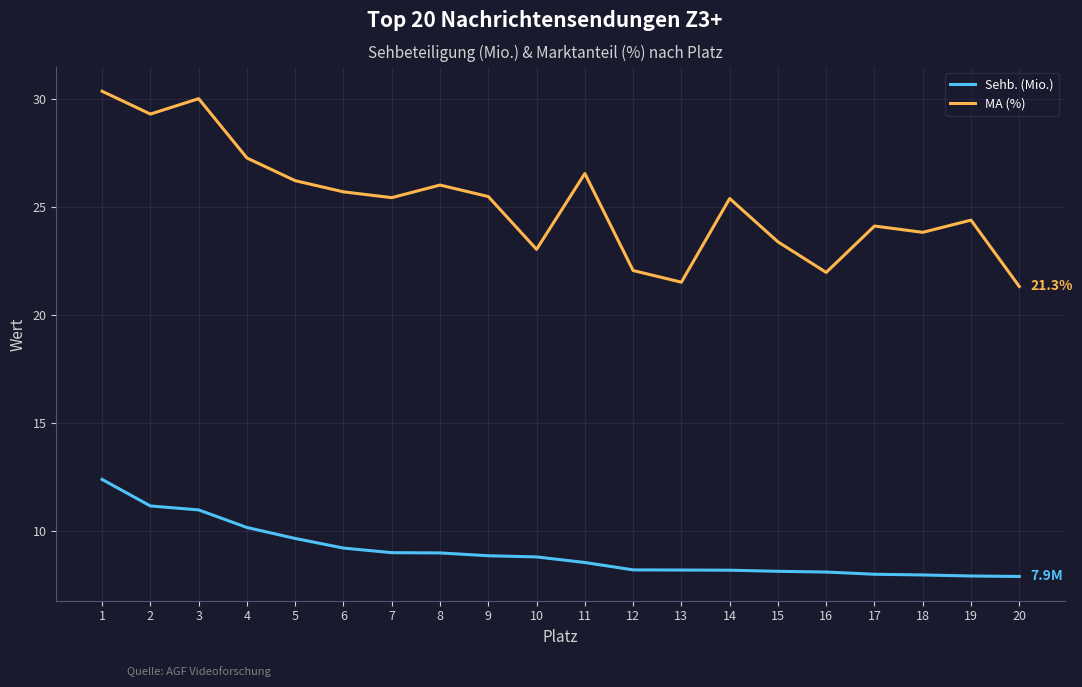

What value does the Sehb. (Mio.) series have at 20?

7.9